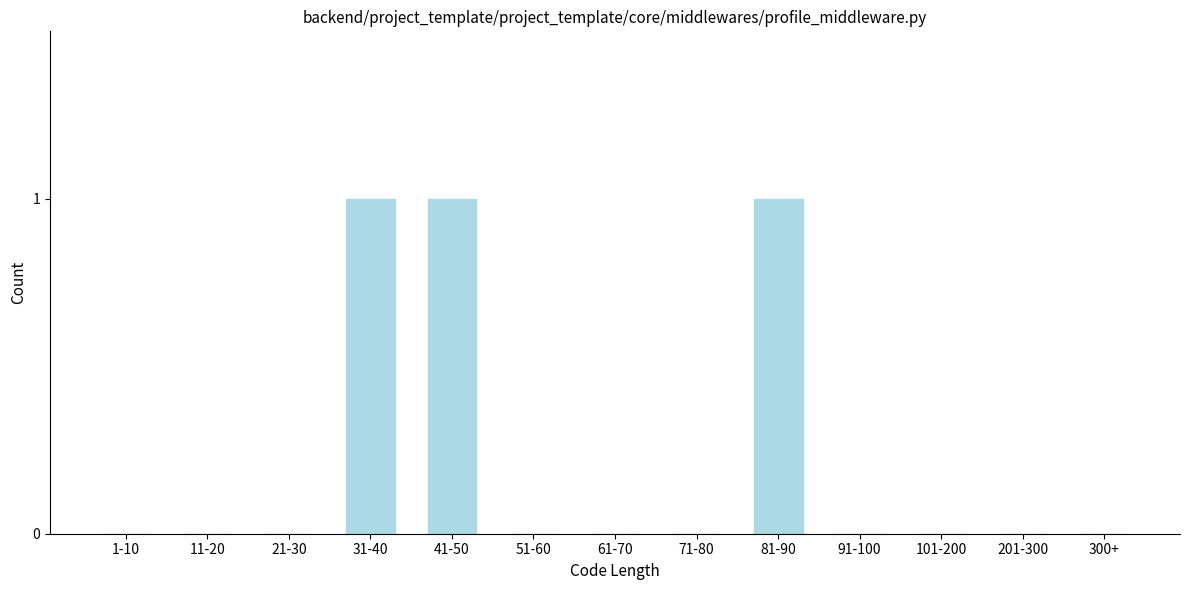

Reading left to right, list all the values displayed in this chart.

1-10=0	11-20=0	21-30=0	31-40=1	41-50=1	51-60=0	61-70=0	71-80=0	81-90=1	91-100=0	101-200=0	201-300=0	300+=0